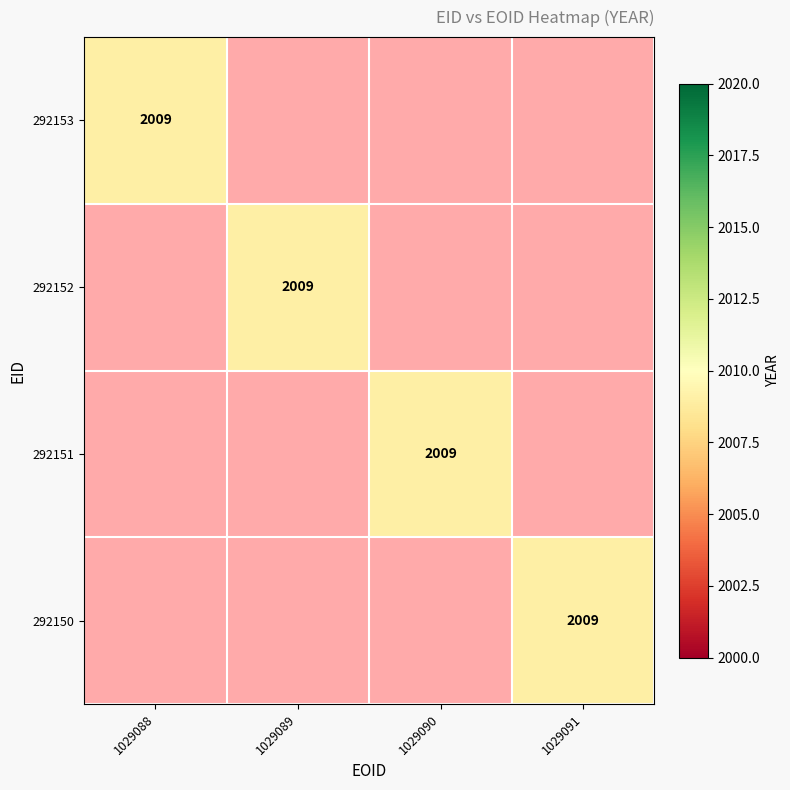

How many values in 292150 are above zero?

1